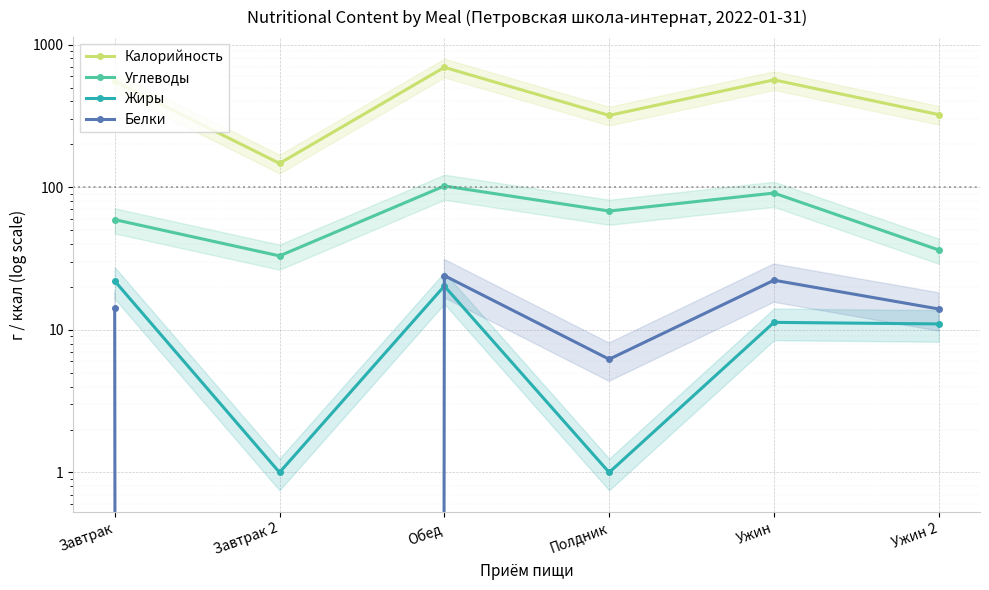

Is the value of Белки at Ужин greater than the value of Калорийность at Завтрак 2?

No